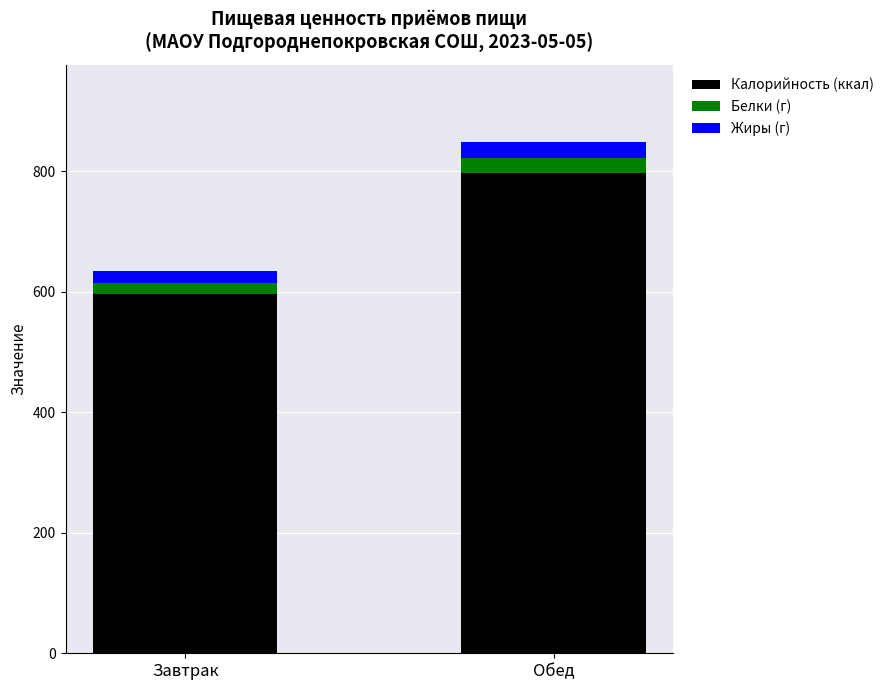

Does the chart contain stacked bars?

Yes